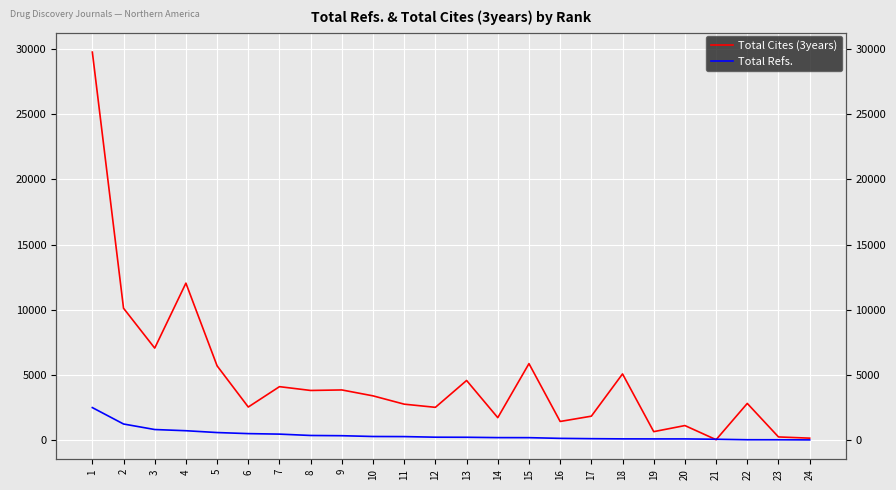

Which series has the widest spread of values?

Total Cites (3years)